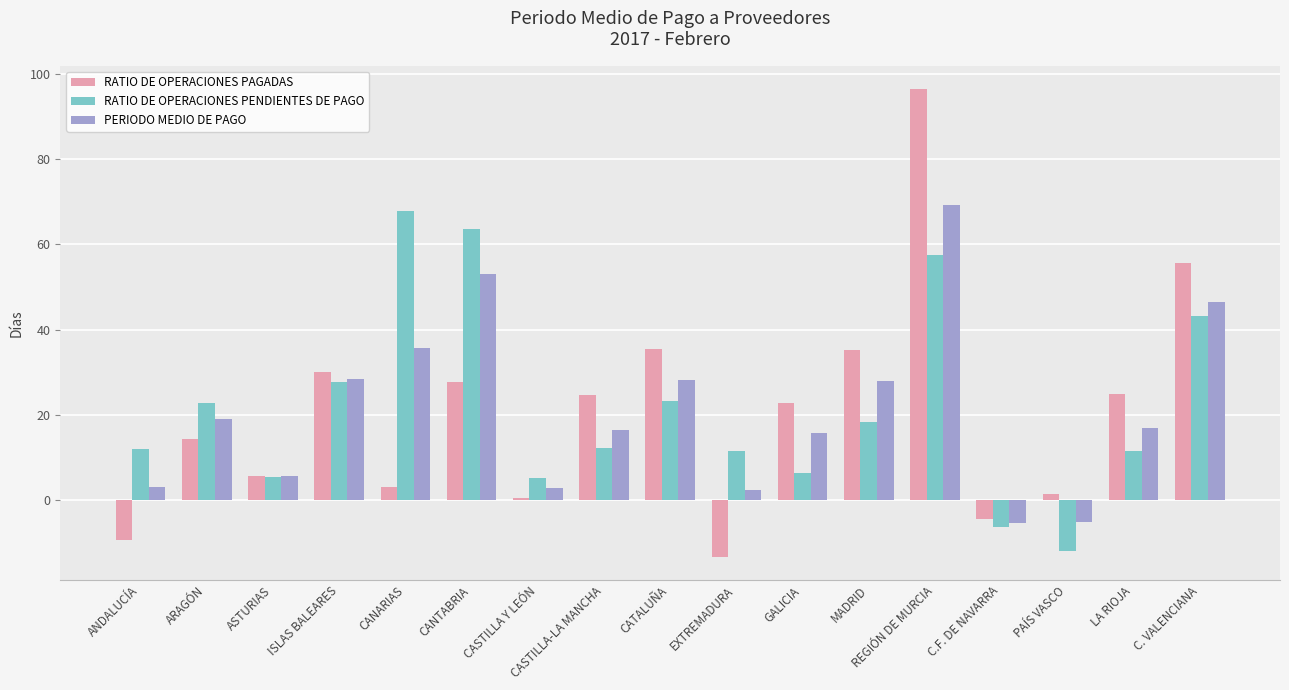

True or false: RATIO DE OPERACIONES PENDIENTES DE PAGO has a value of 16.2 at CASTILLA-LA MANCHA.

False